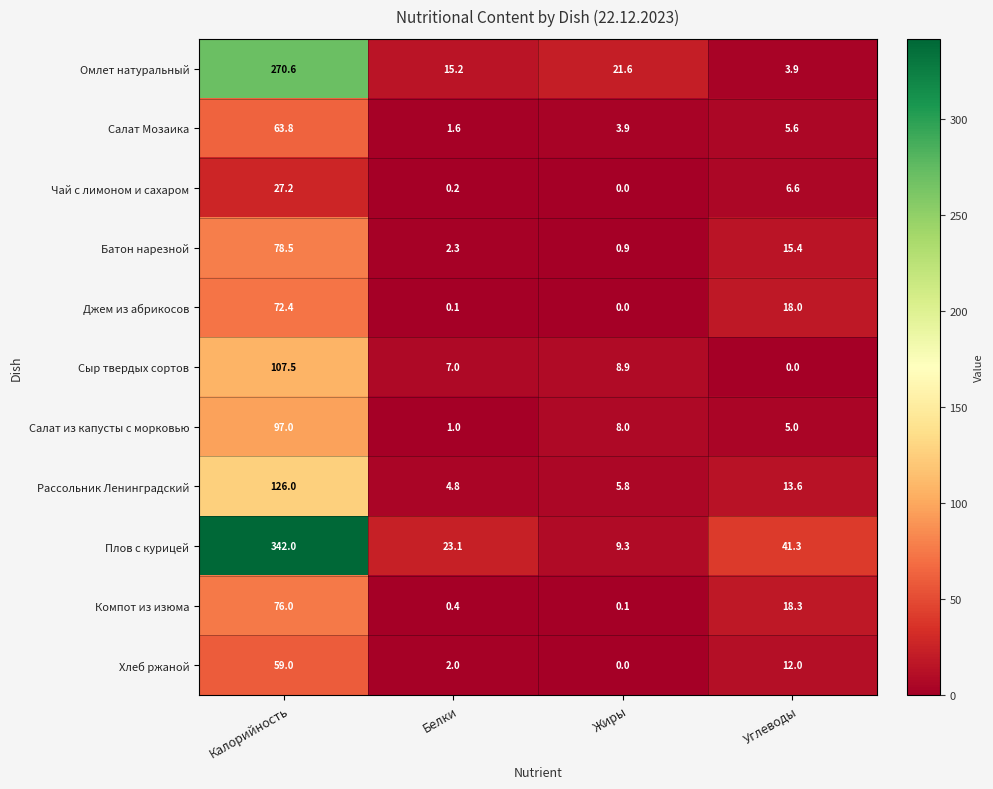

What is the maximum value shown in the chart?

342.0